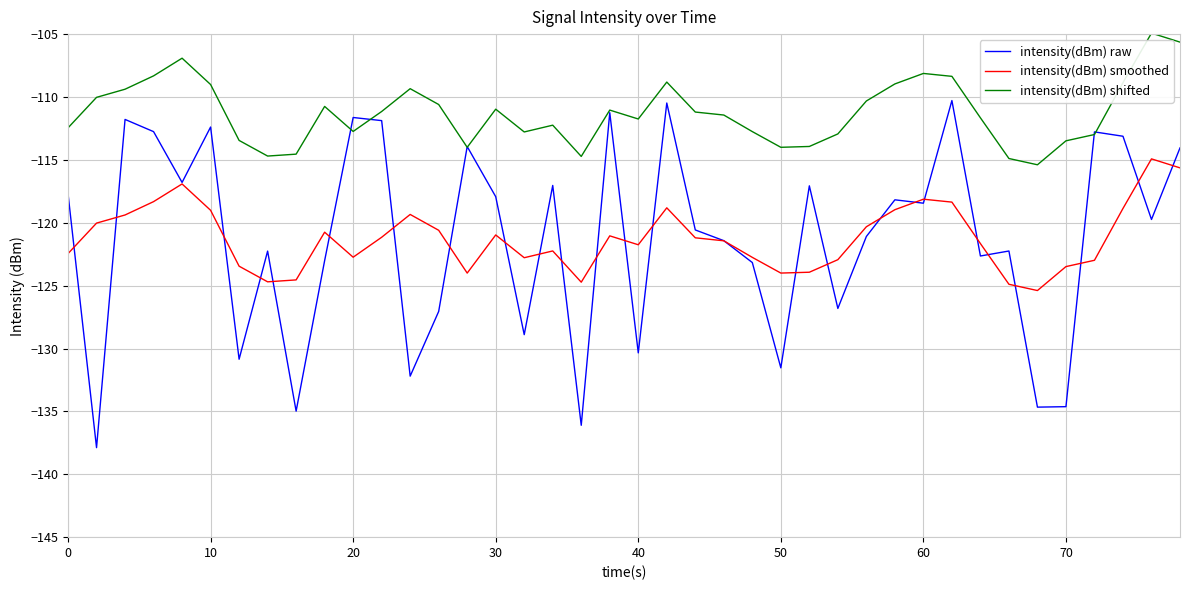

True or false: intensity(dBm) shifted and intensity(dBm) smoothed intersect in this chart.

False